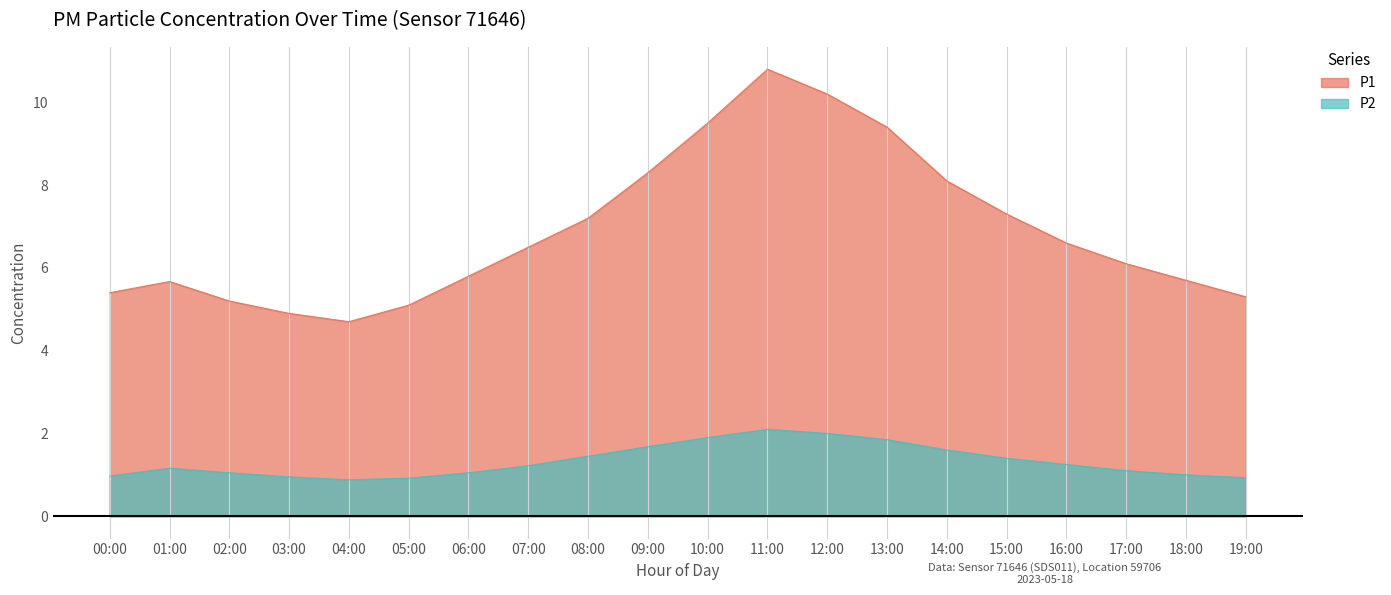

How many categories are shown in the chart?

20